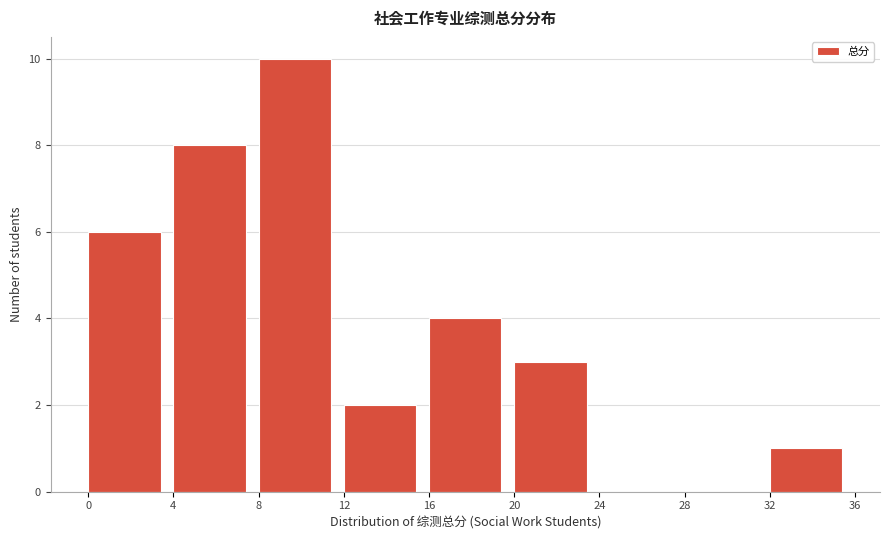

What is the height of the bar covering 20 to 24 on the x-axis? The values are not printed on the chart, so give them approximately, as read against the axis.

3